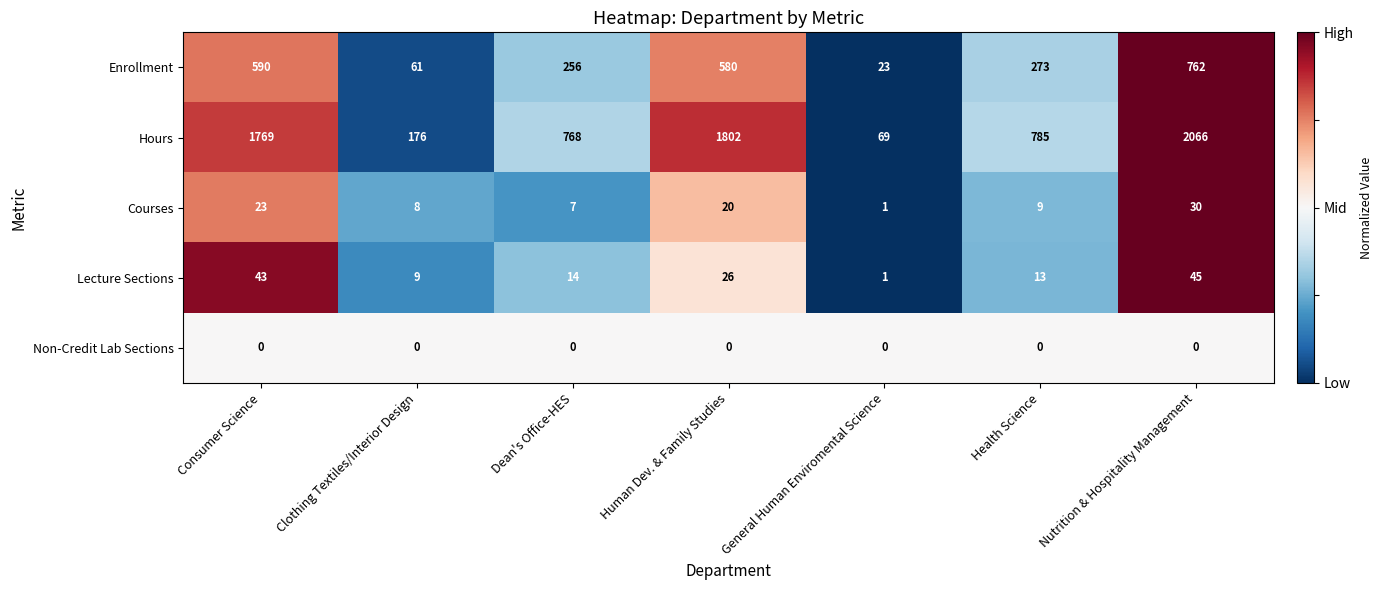

What is the total value across all series at Dean's Office-HES?

1045